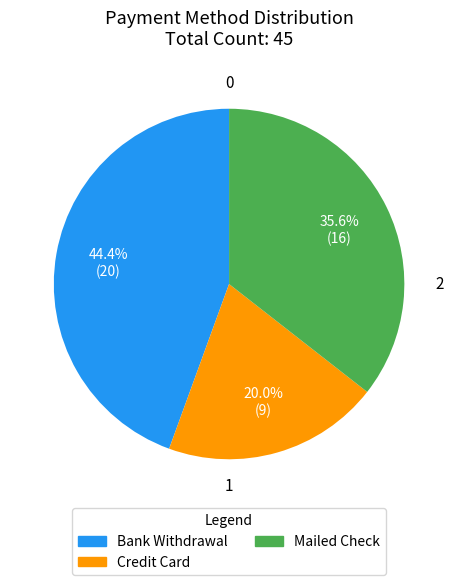

To the nearest percent, what is the difference between the largest and smallest slice percentages?

24%